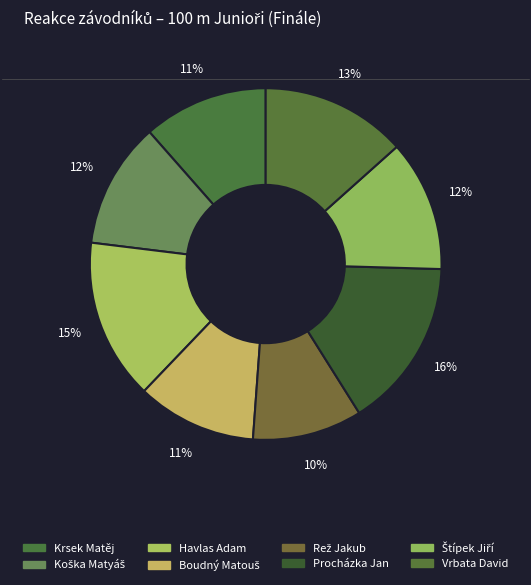

Which slice is the smallest?

Rež Jakub